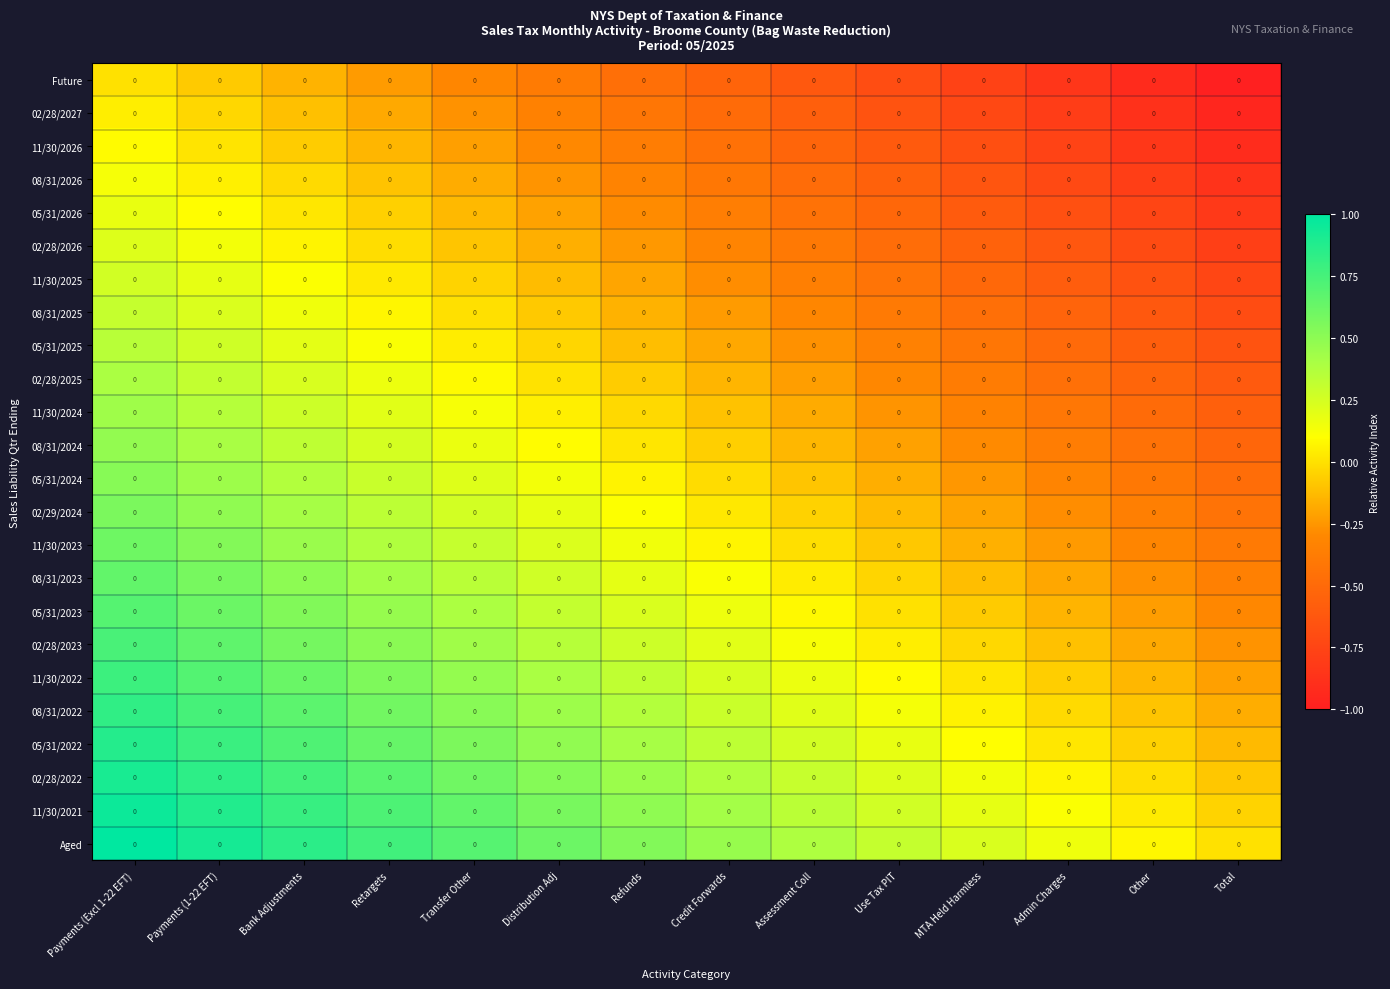

At Bank Adjustments, list the series in order from largest to smallest.

Aged, 11/30/2021, 02/28/2022, 05/31/2022, 08/31/2022, 11/30/2022, 02/28/2023, 05/31/2023, 08/31/2023, 11/30/2023, 02/29/2024, 05/31/2024, 08/31/2024, 11/30/2024, 02/28/2025, 05/31/2025, 08/31/2025, 11/30/2025, 02/28/2026, 05/31/2026, 08/31/2026, 11/30/2026, 02/28/2027, Future